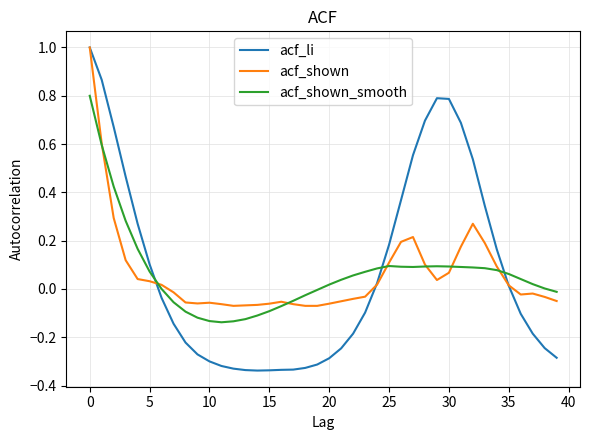

How many values in acf_shown are above zero?

19